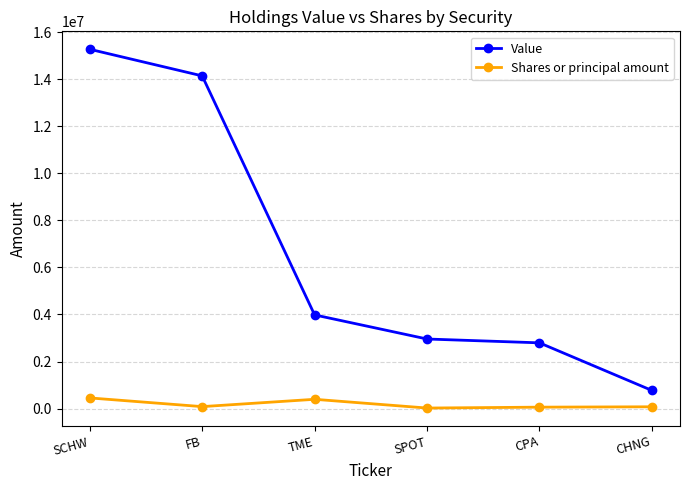

True or false: Value has a value of 19453072 at FB.

False